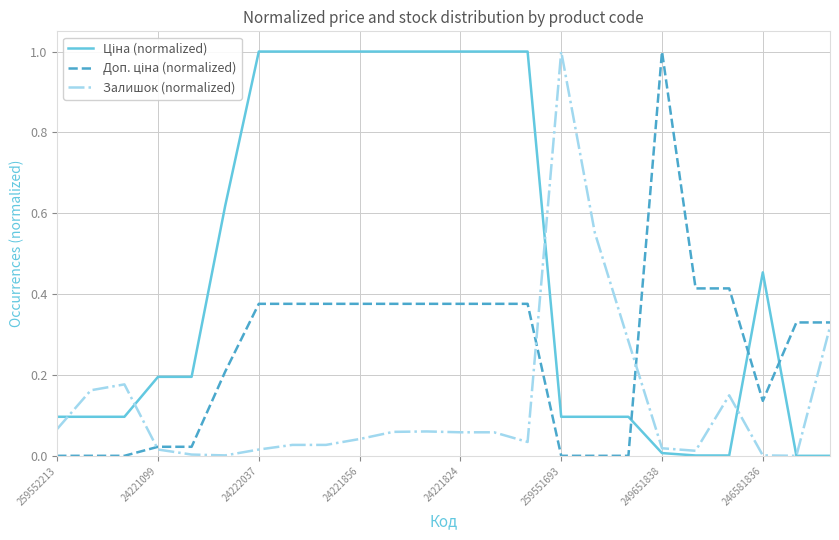

Does the chart display data point markers on the line(s)?

No